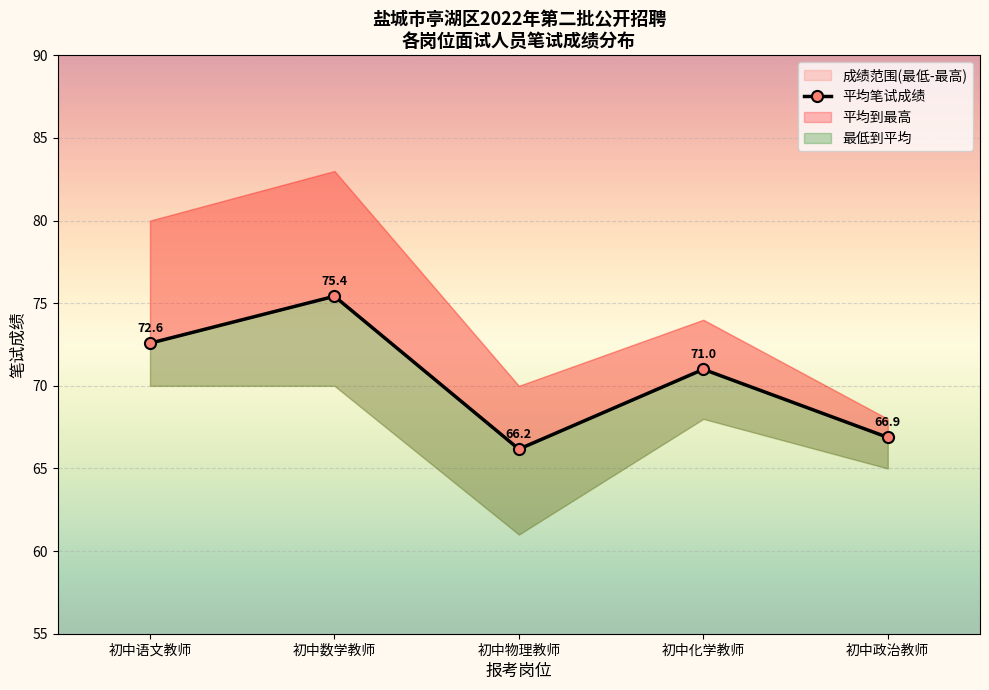

What is the minimum value shown in the chart?

66.2